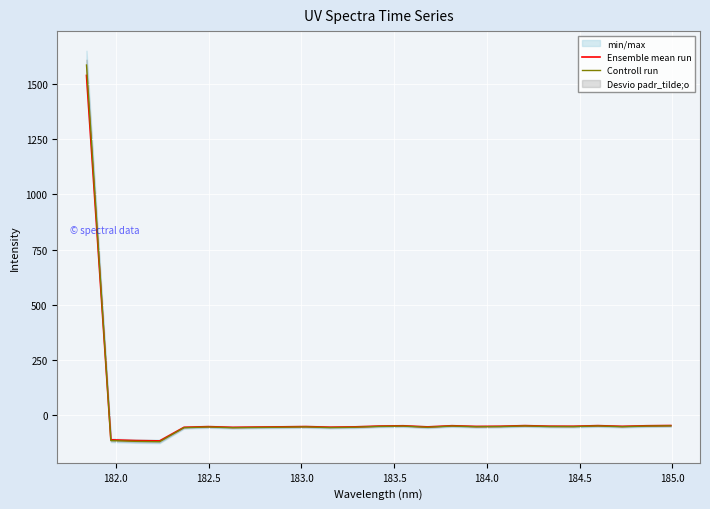

What is the minimum value for Ensemble mean run?

-117.2